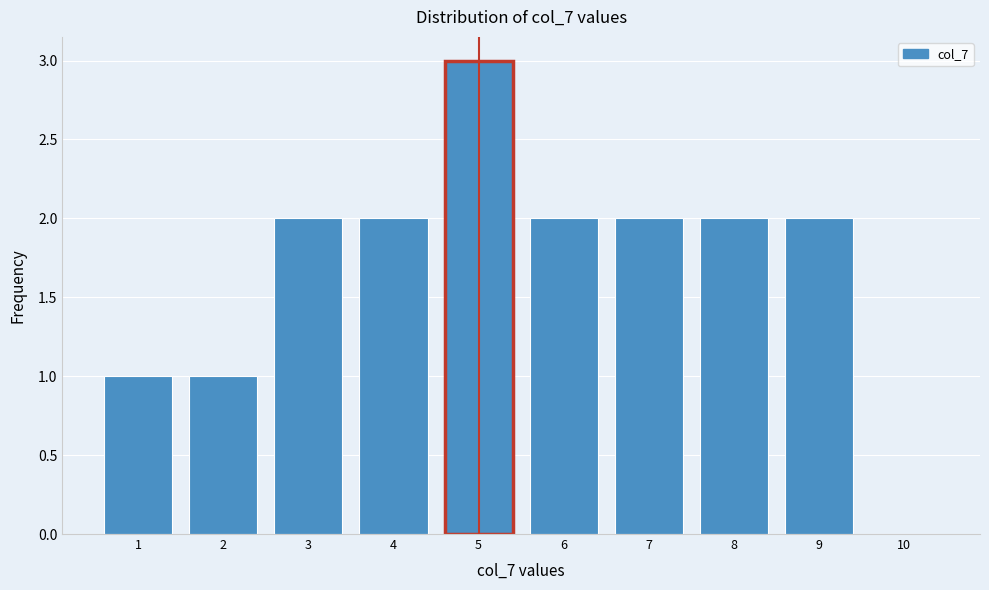

Reading right to left, transcribe all the data shown in this chart.

10=0	9=2	8=2	7=2	6=2	5=3	4=2	3=2	2=1	1=1